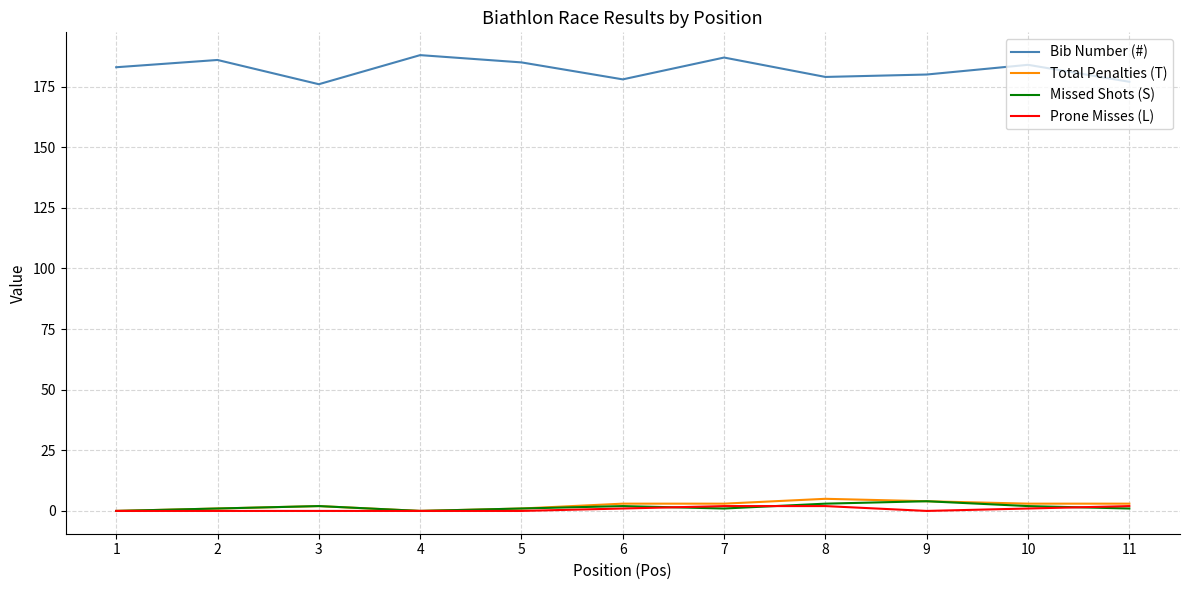

Is the value of Prone Misses (L) at 11 greater than the value of Bib Number (#) at 8?

No